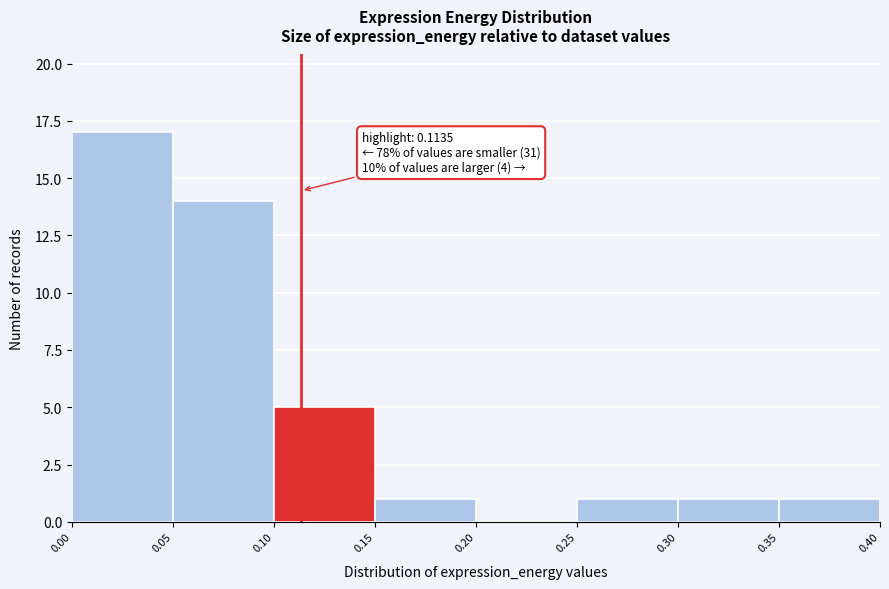

Which range on the x-axis has the tallest bar?

0.00 to 0.05